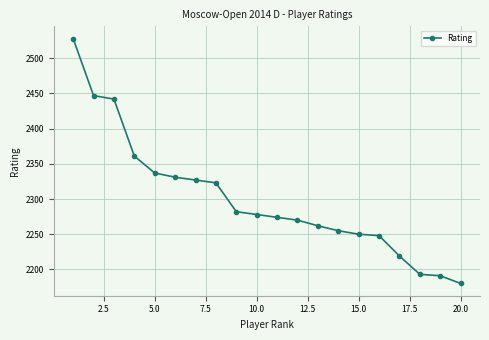

What is the value of the 17th point from the left?

2219